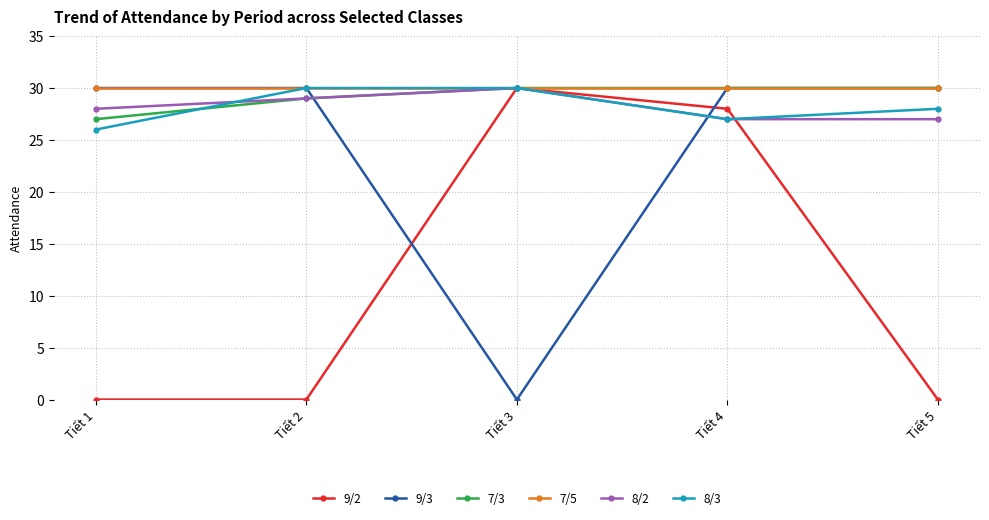

What is the difference between the highest and lowest values at Tiết 2?

30